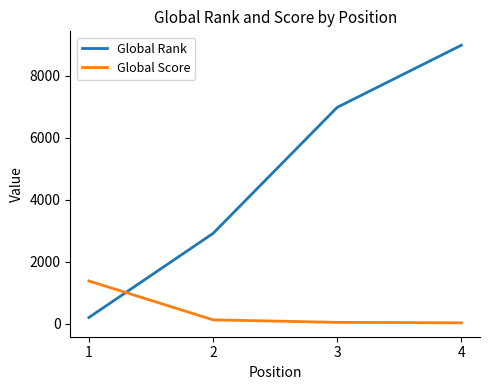

Which series has the largest total across all categories?

Global Rank